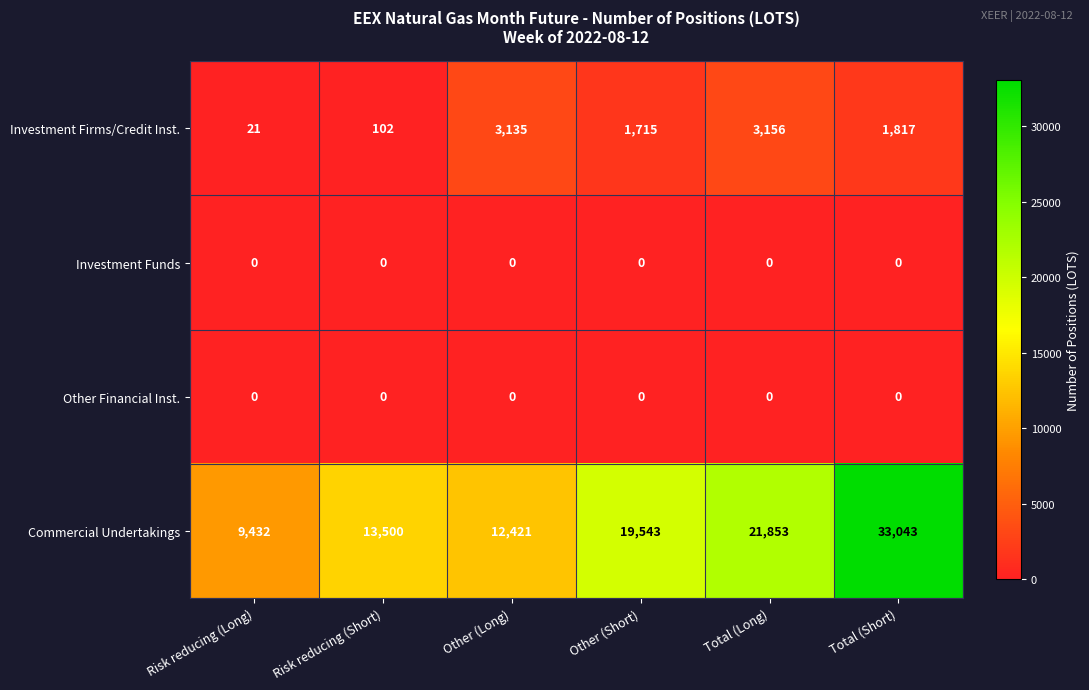

At which category is the sum across all series the highest?

Total (Short)